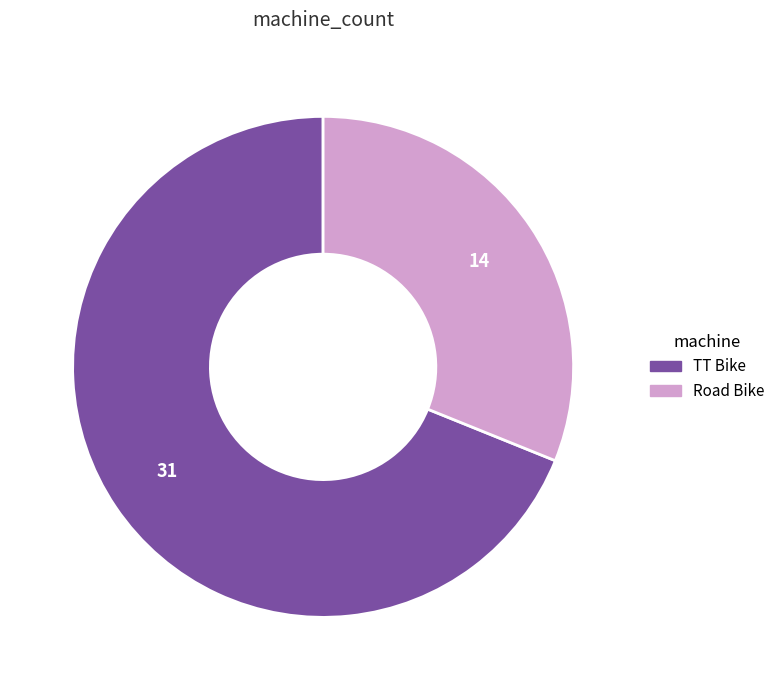

Is there a majority slice in this chart?

Yes